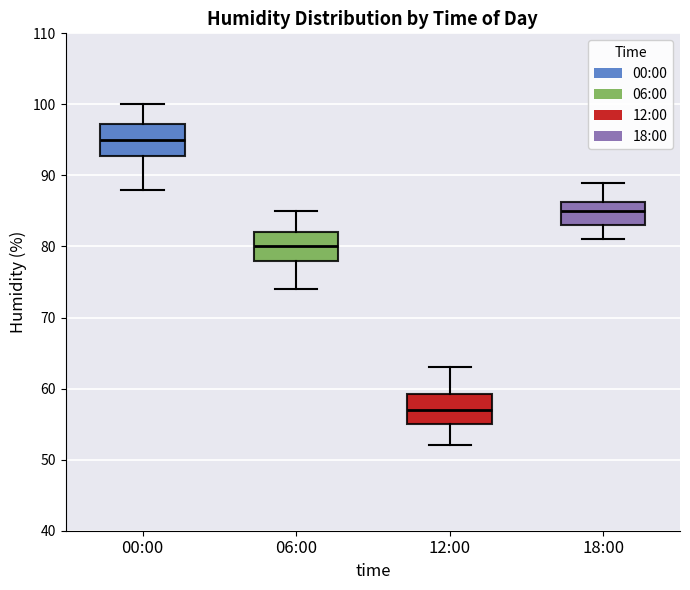

Which box's median line is the lowest?

12:00